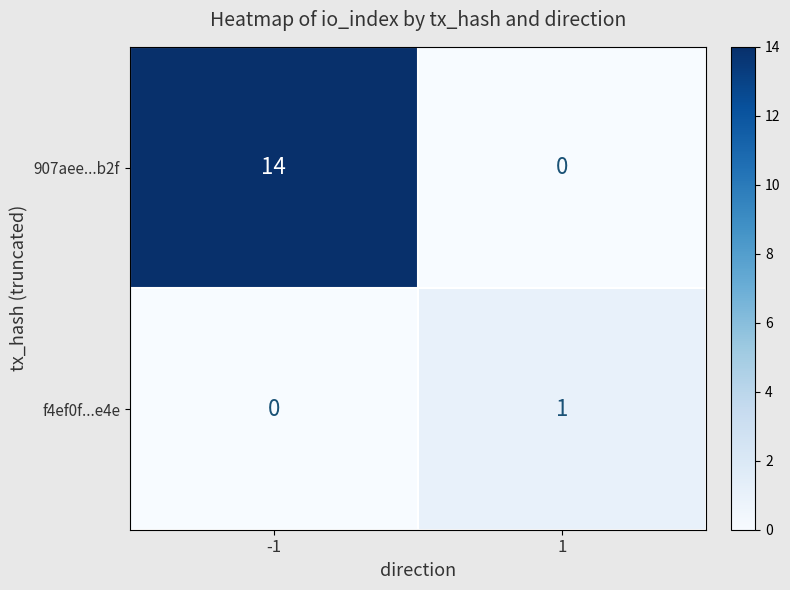

Is it true that 907aee...b2f equals 0 at 1?

True